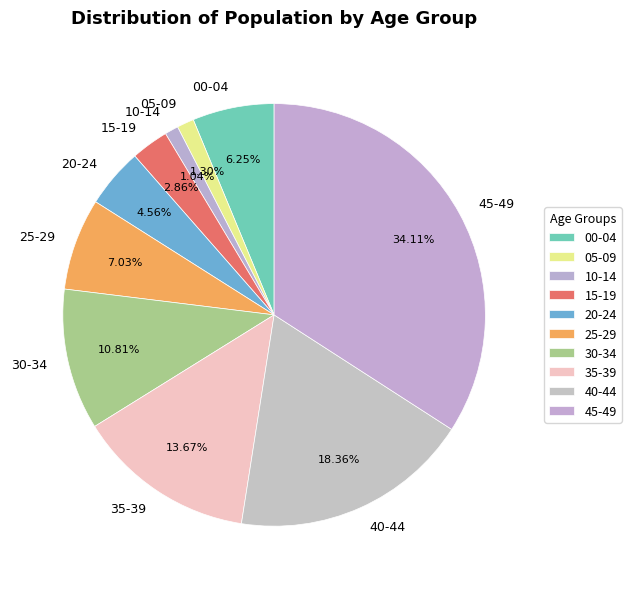

To the nearest percent, what percentage of the pie is 35-39?

14%